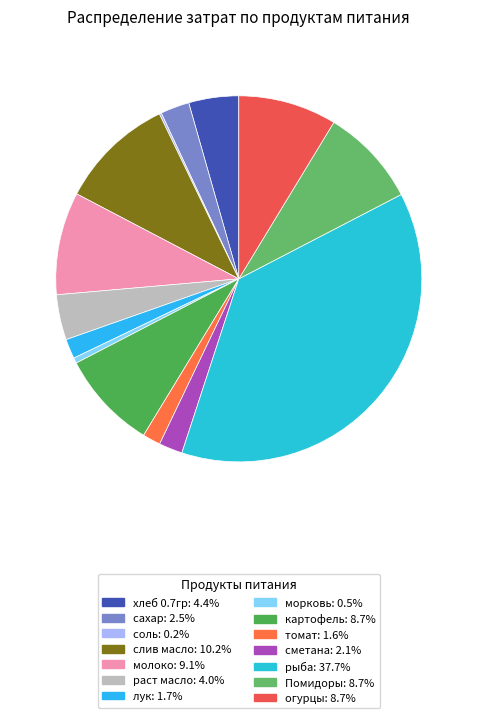

To the nearest percent, what percentage of the pie is огурцы?

9%